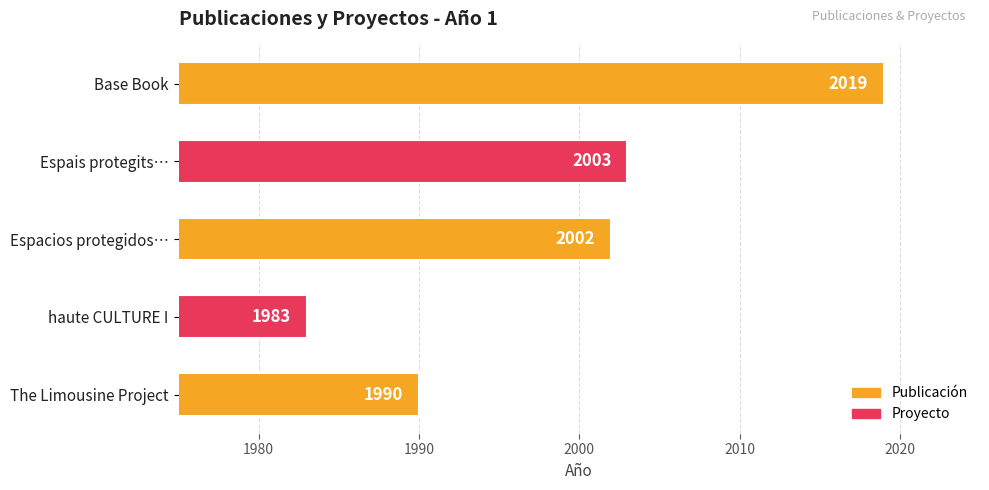

Reading top to bottom, list all the values displayed in this chart.

2019	2003	2002	1983	1990